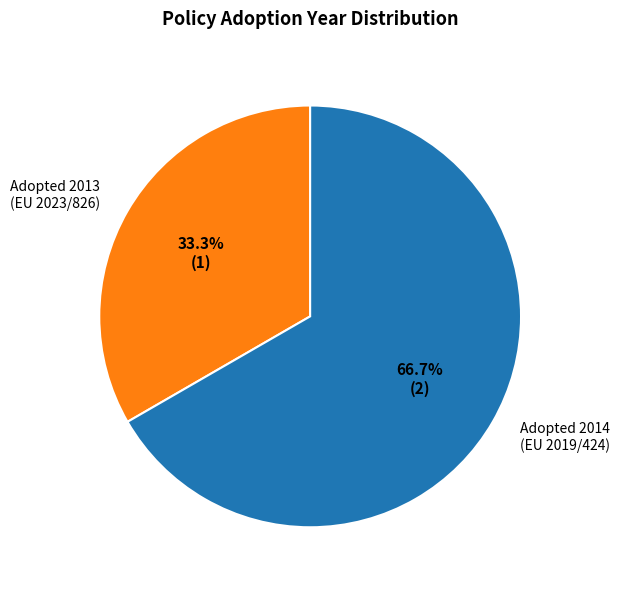

Which has a higher value, Adopted 2014 (EU 2019/424) or Adopted 2013 (EU 2023/826)?

Adopted 2014 (EU 2019/424)